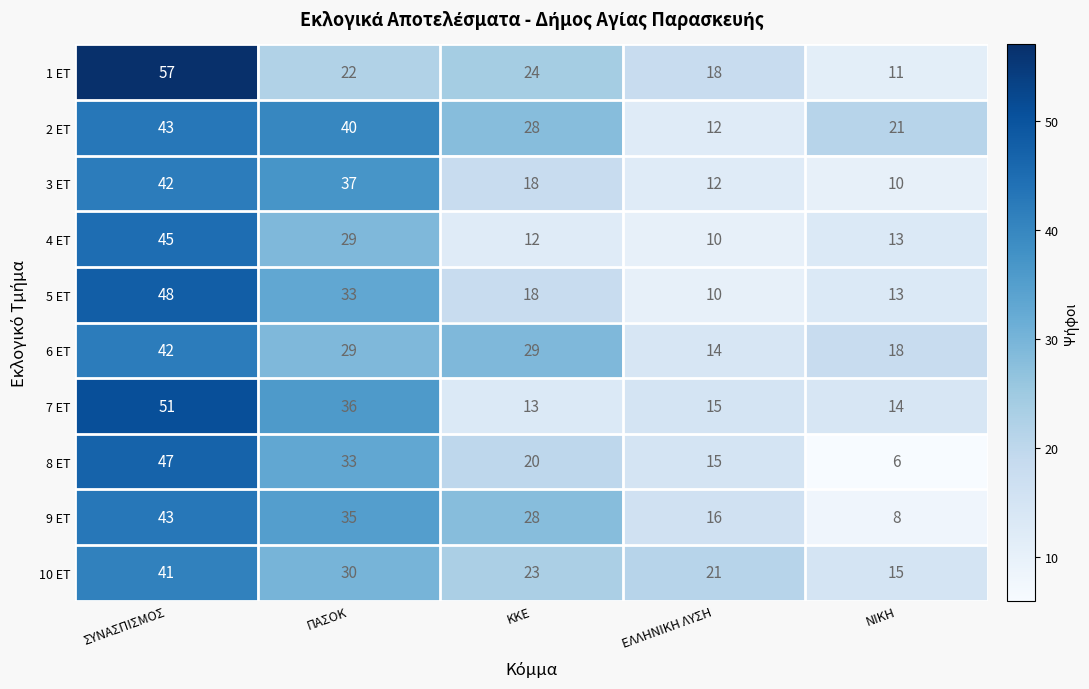

Count the number of data series in this chart.

10